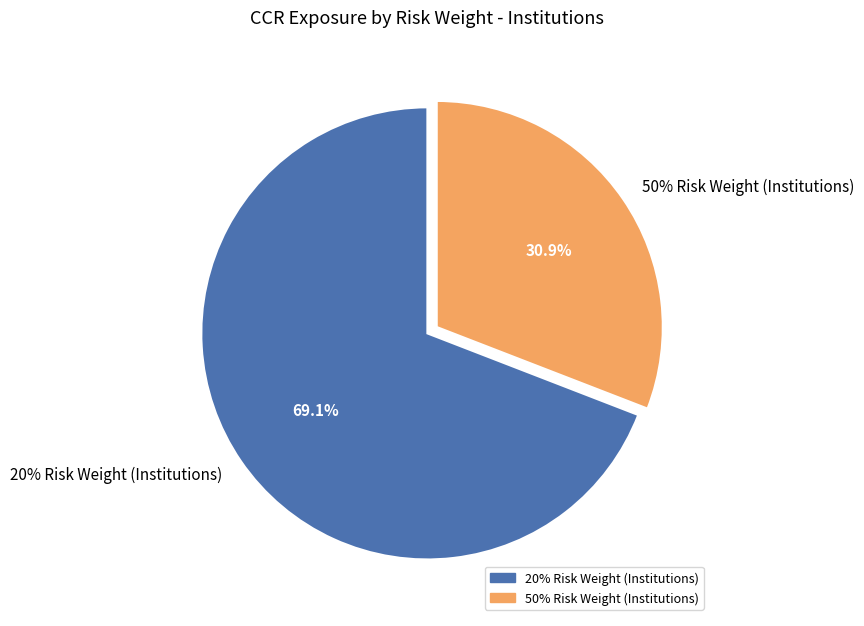

Count the number of slices in the pie.

2